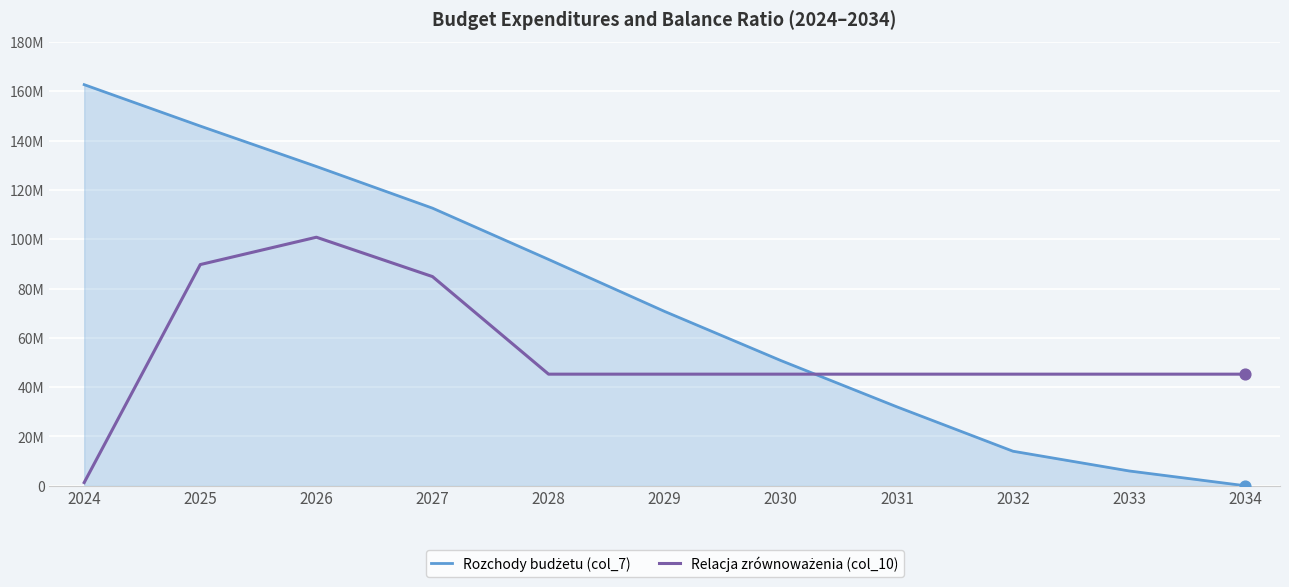

Is this an area chart (filled region under the line)?

Yes